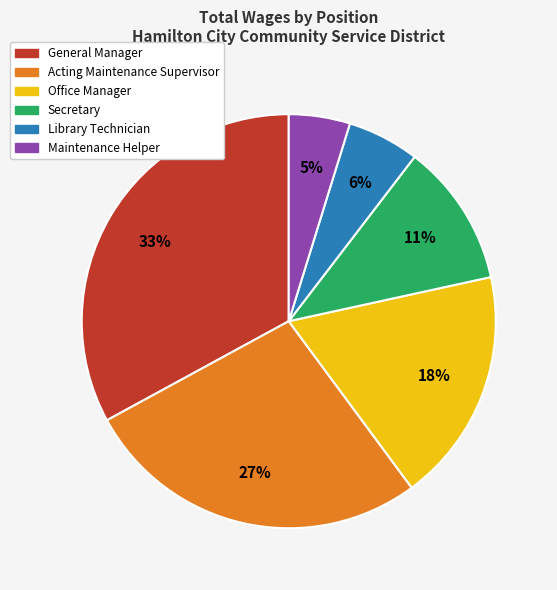

How many segments does this pie chart have?

6